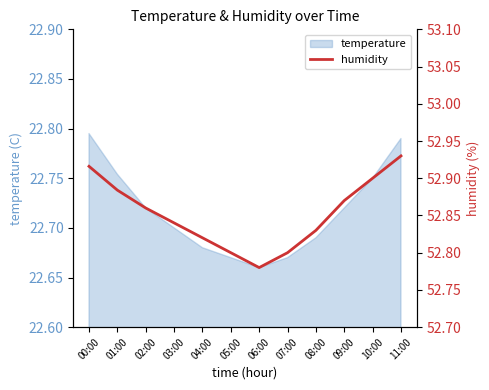

How many lines are shown in the chart?

1